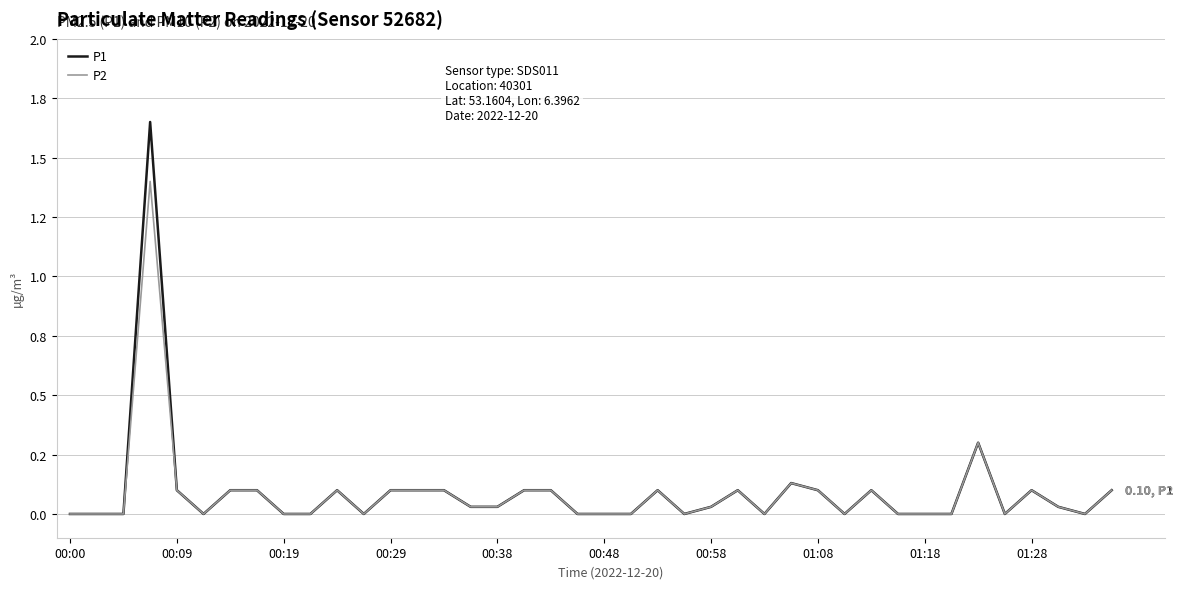

Reading left to right, what are all the values shown in this chart?

P1: 0.0	0.0	0.0	1.6	0.1	0.0	0.1	0.1	0.0	0.0	0.1	0.0	0.1	0.1	0.1	0.0	0.0	0.1	0.1	0.0	0.0	0.0	0.1	0.0	0.0	0.1	0.0	0.1	0.1	0.0	0.1	0.0	0.0	0.0	0.3	0.0	0.1	0.0	0.0	0.1
P2: 0.0	0.0	0.0	1.4	0.1	0.0	0.1	0.1	0.0	0.0	0.1	0.0	0.1	0.1	0.1	0.0	0.0	0.1	0.1	0.0	0.0	0.0	0.1	0.0	0.0	0.1	0.0	0.1	0.1	0.0	0.1	0.0	0.0	0.0	0.3	0.0	0.1	0.0	0.0	0.1